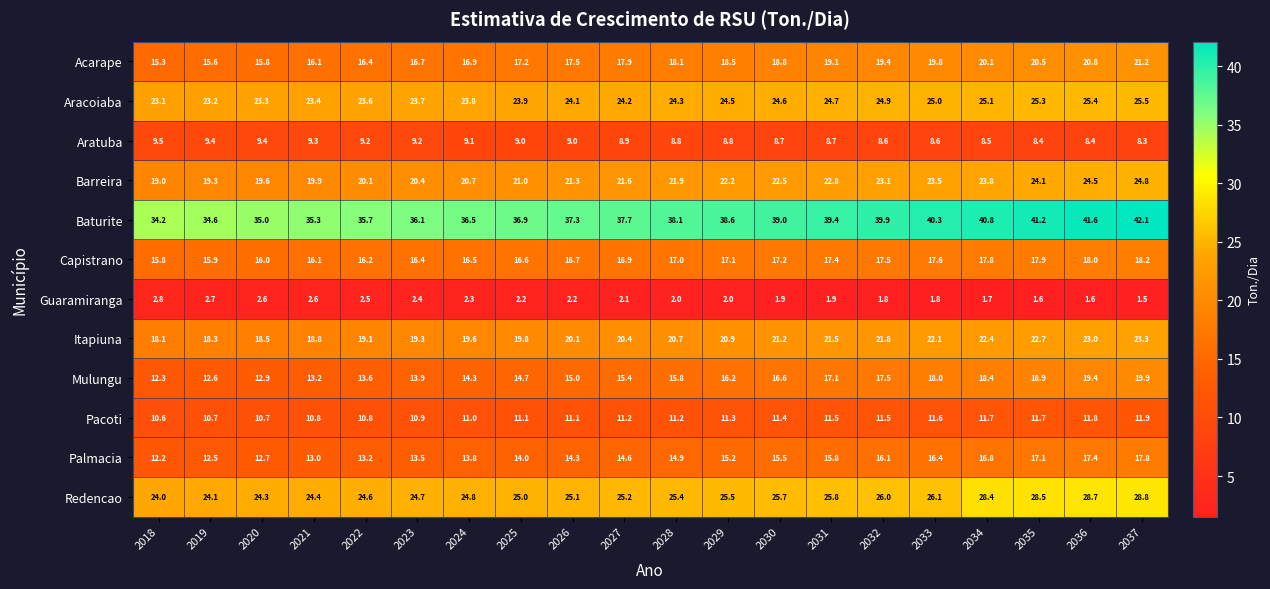

Where is Redencao nearest to the value 26?

2032